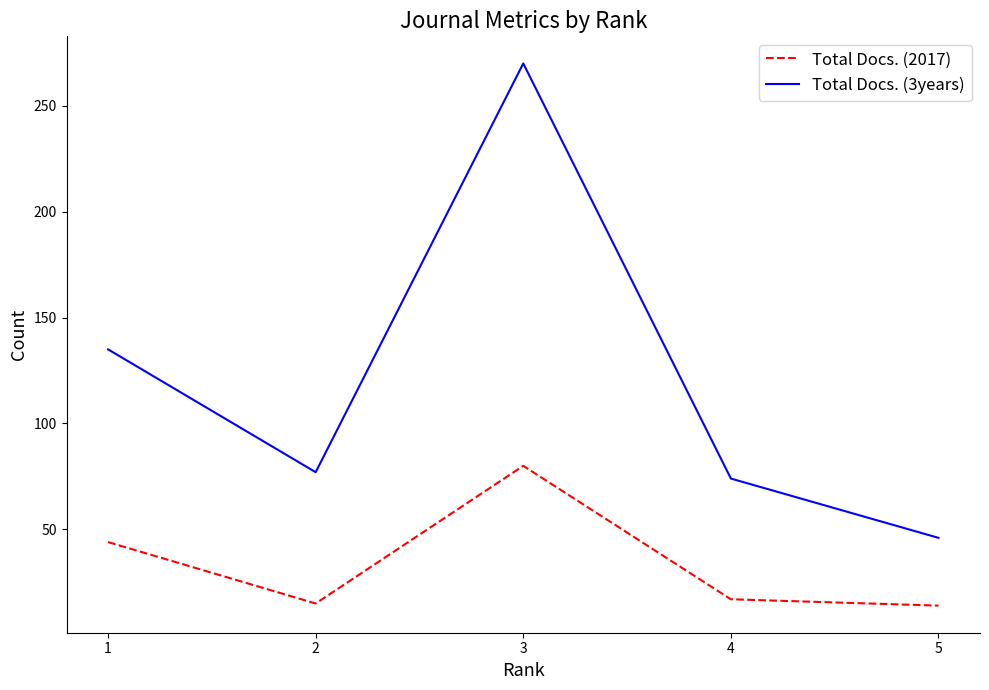

Between 3 and 4, which series saw the biggest shift?

Total Docs. (3years)